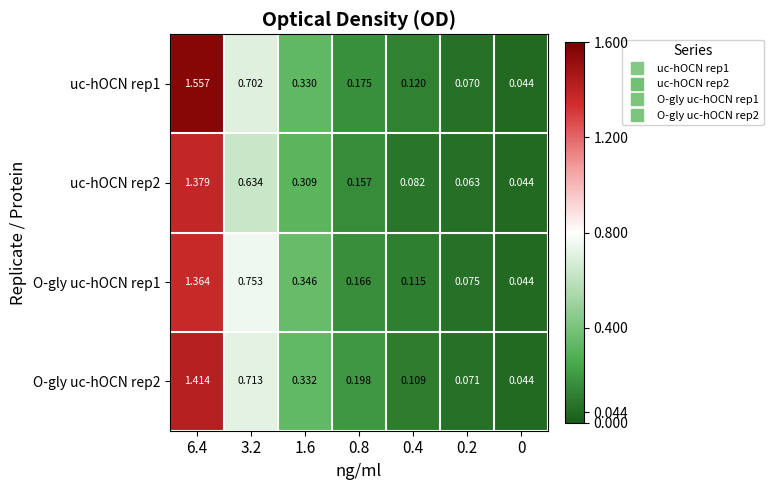

Is the value of O-gly uc-hOCN rep1 at 1.6 greater than the value of O-gly uc-hOCN rep2 at 0.4?

Yes